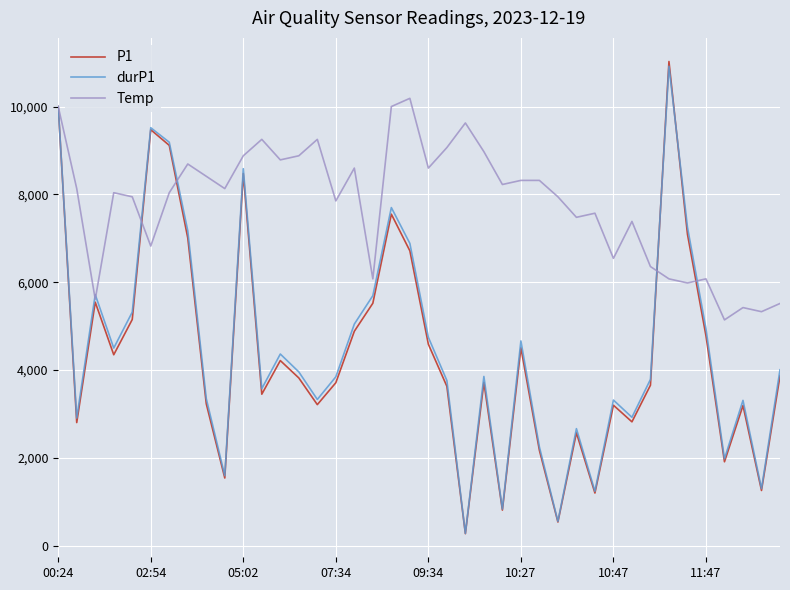

What is the greatest value displayed?

11026.2